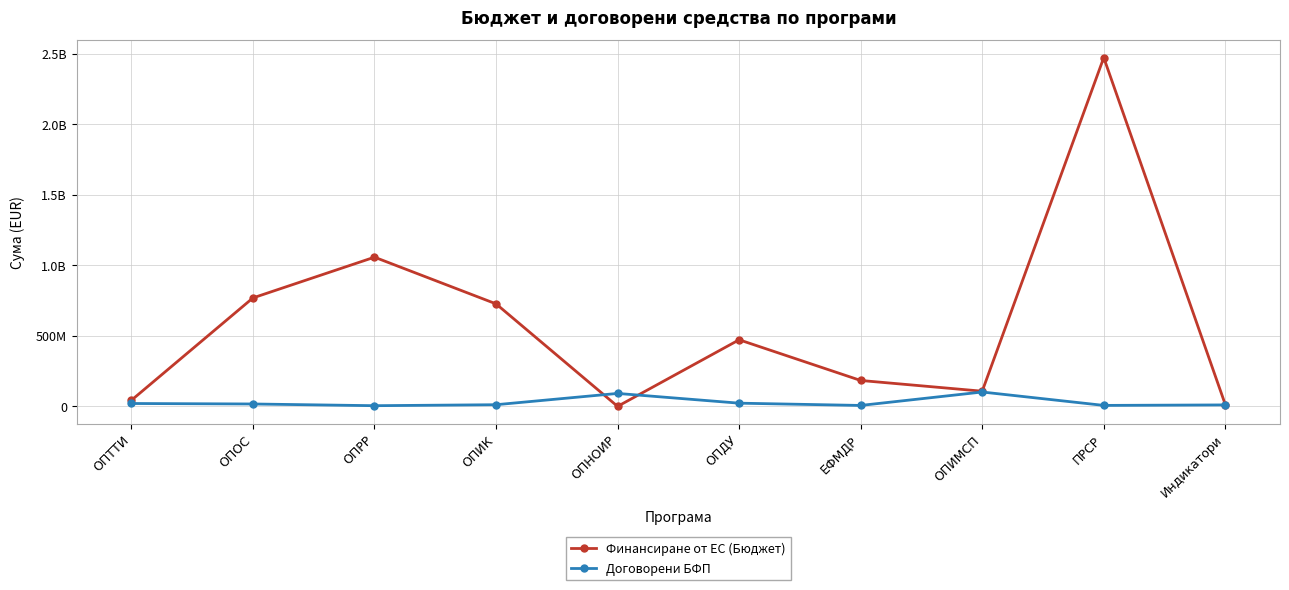

In Договорени БФП, how many points are lower than both neighbors (excluding endpoints)?

3